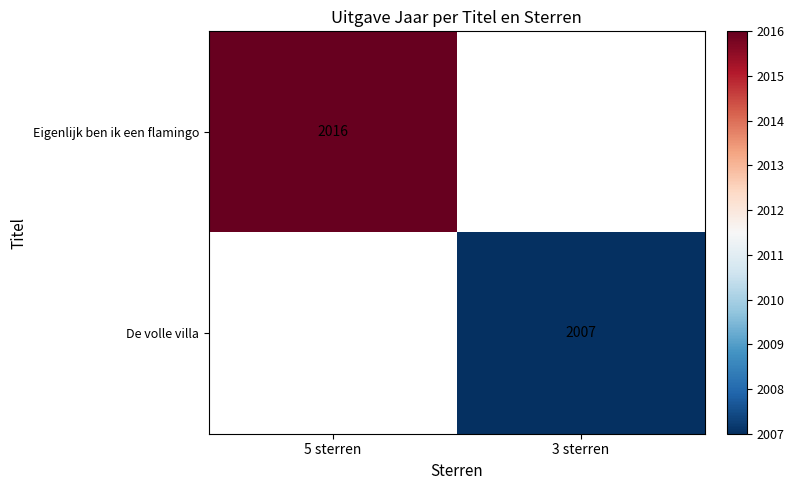

Which label corresponds to the smallest value in the chart?

3 sterren